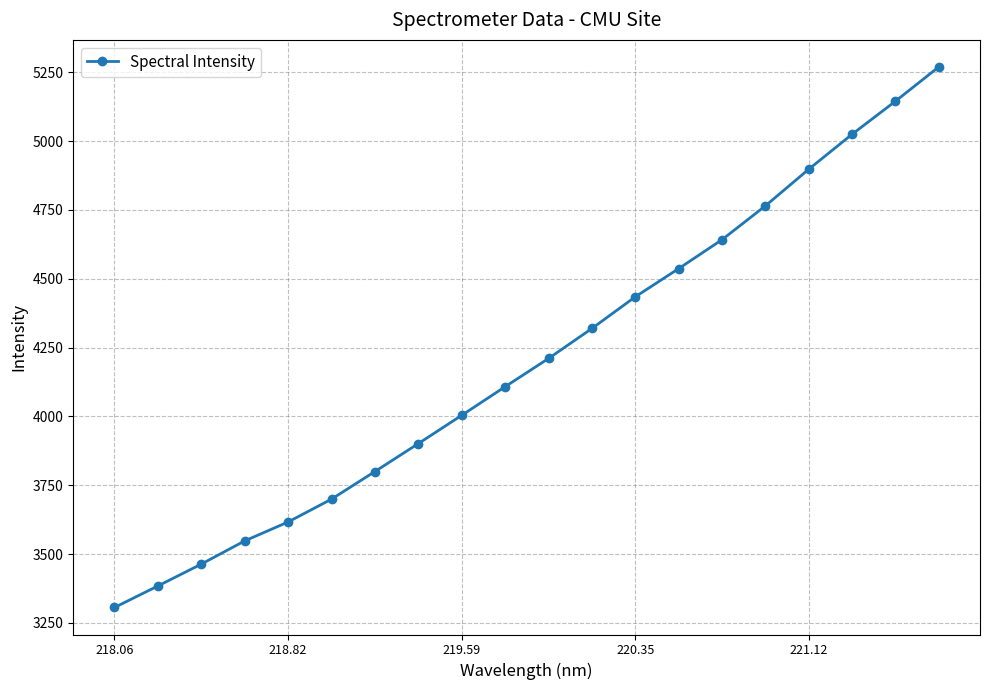

What is the difference between the second highest and minimum values?

1838.9